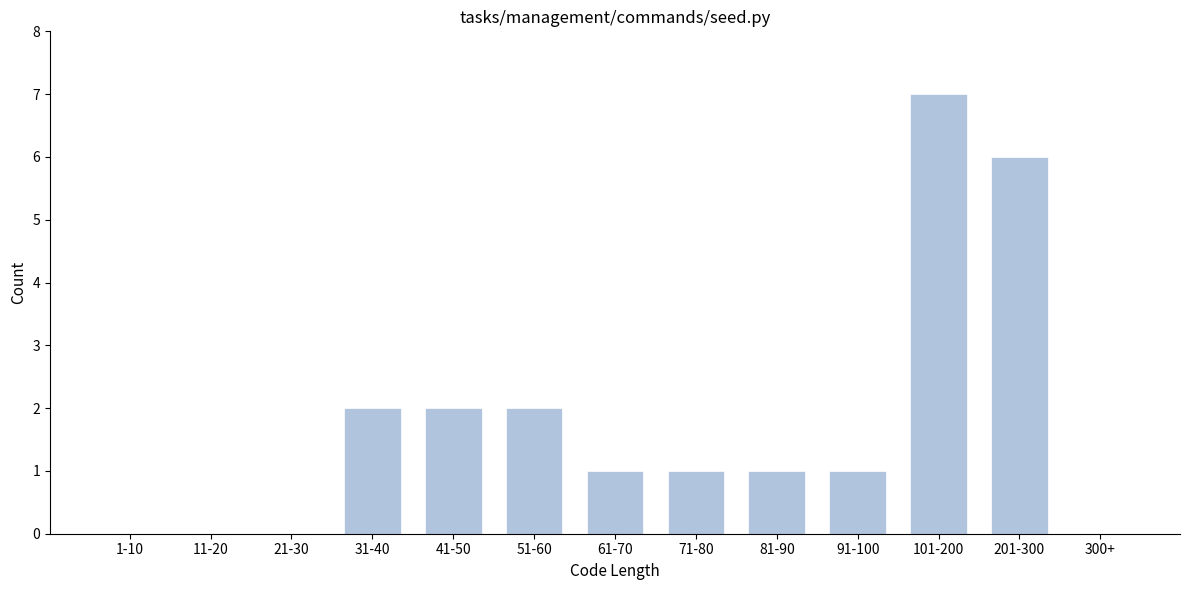

Reading right to left, list all the values displayed in this chart.

300+=0	201-300=6	101-200=7	91-100=1	81-90=1	71-80=1	61-70=1	51-60=2	41-50=2	31-40=2	21-30=0	11-20=0	1-10=0